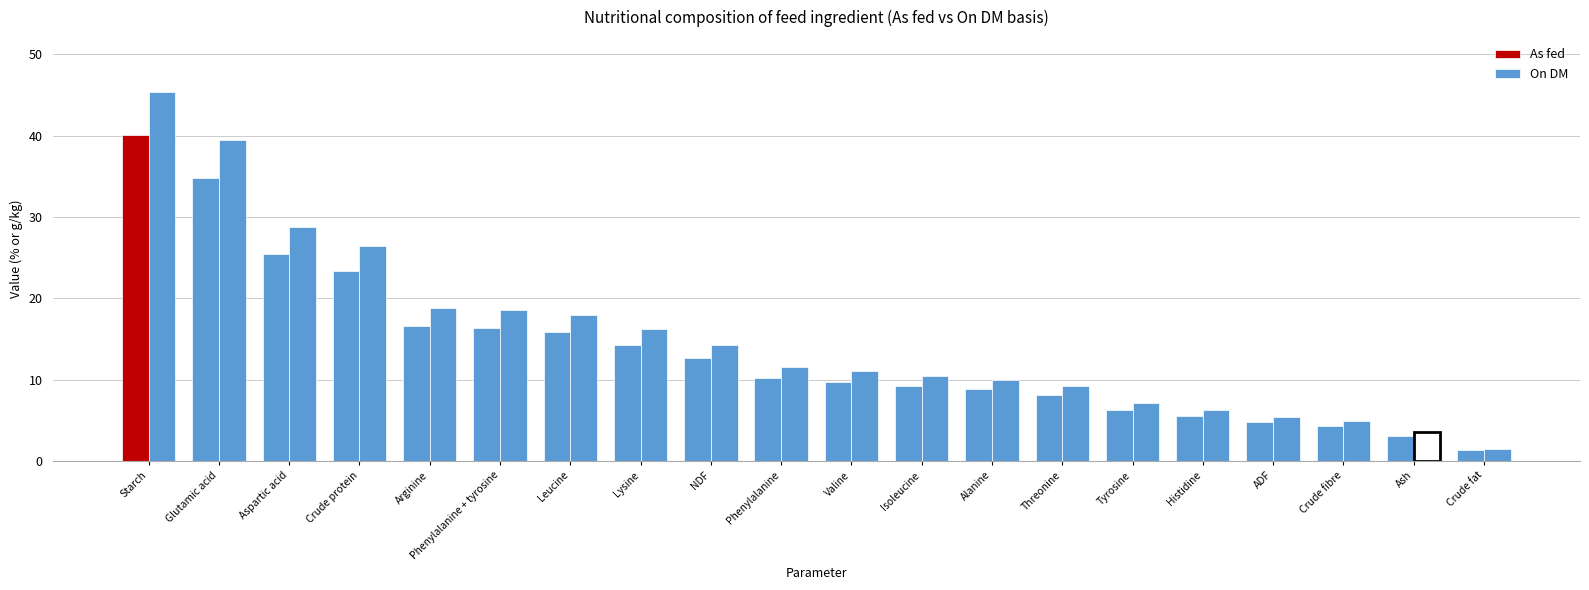

How many bars are there in each group?

2